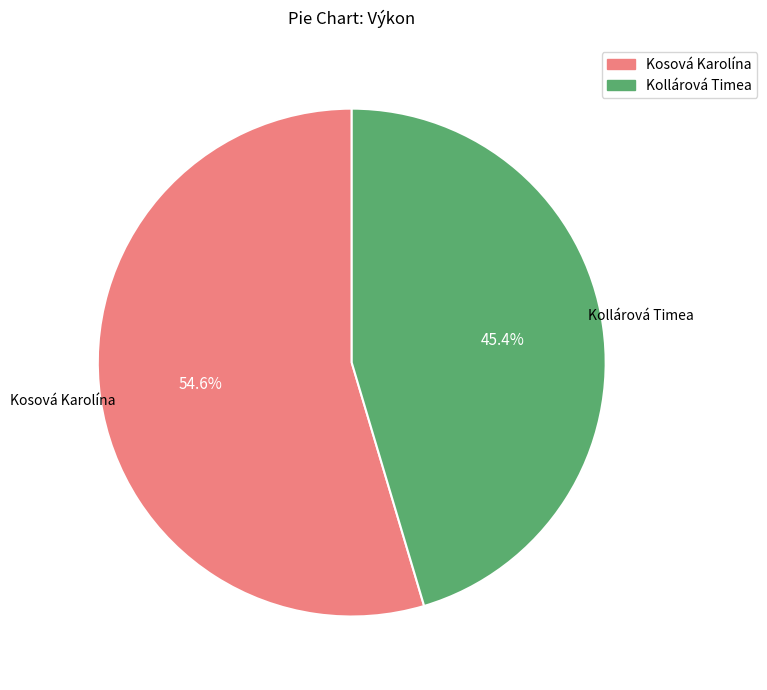

Is it true that Kollárová Timea is 45% of the pie?

True